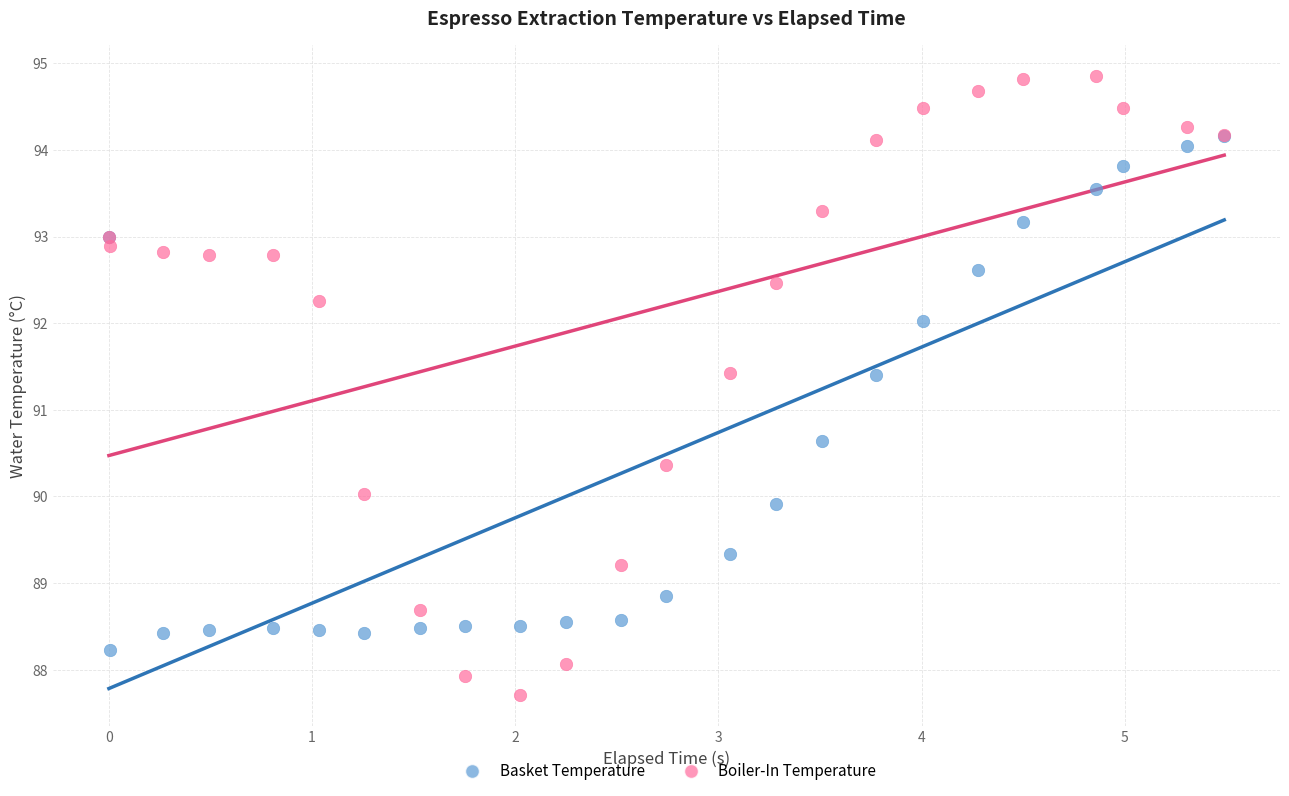

Which series has the largest Y range (max minus min)?

Boiler-In Temperature